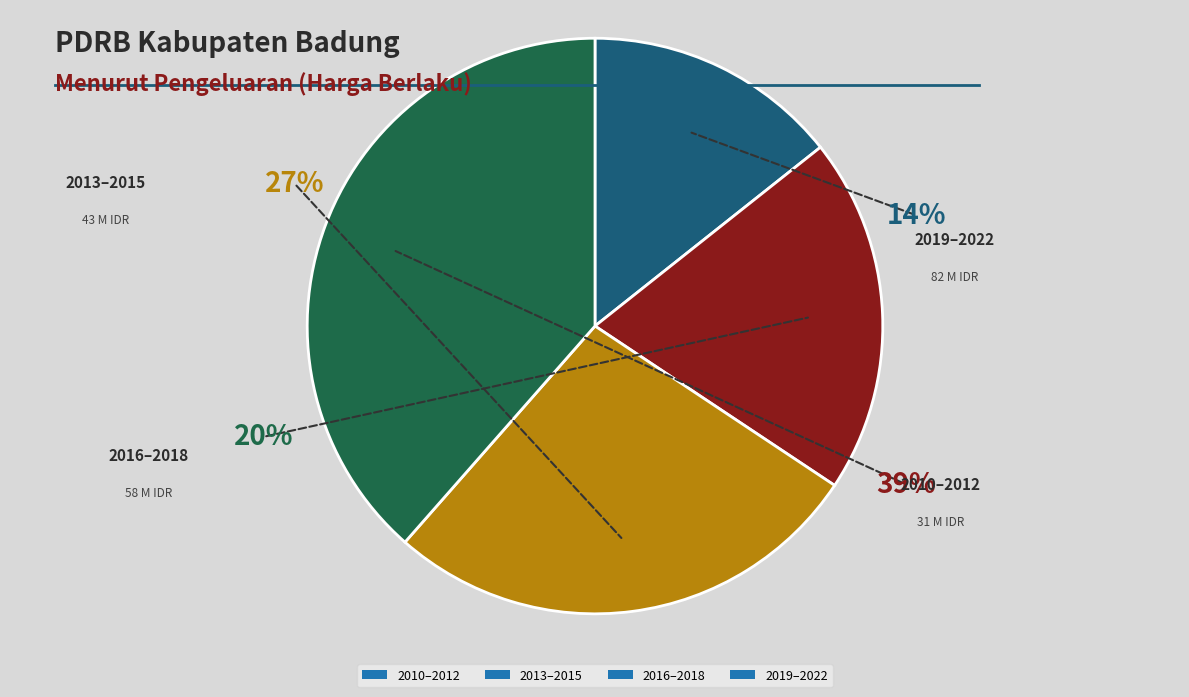

Which category has the biggest portion of the pie?

Tahun 2019